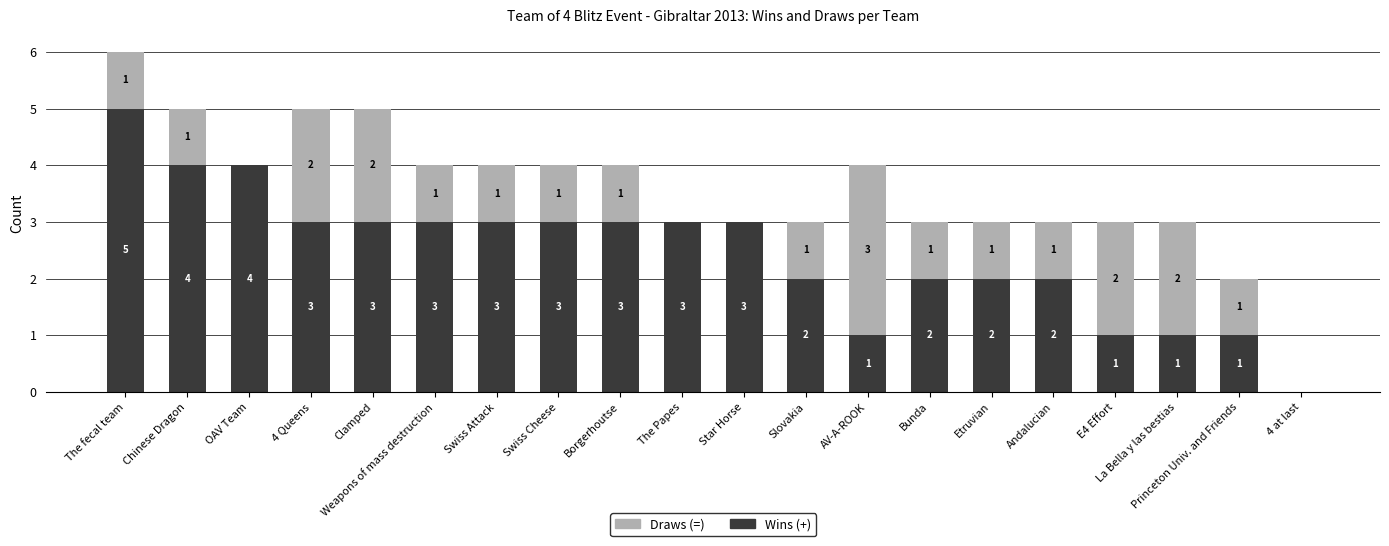

Does the chart contain stacked bars?

Yes